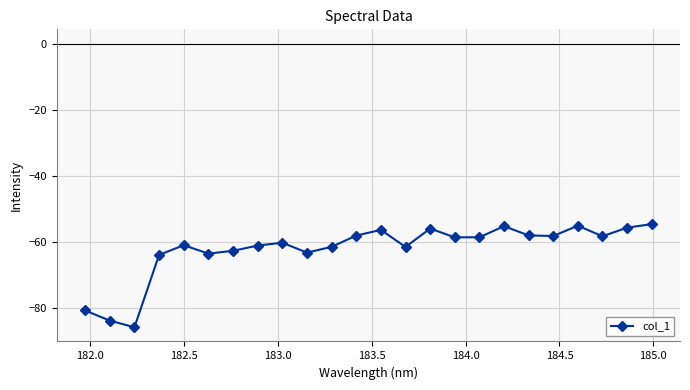

How many lines are shown in the chart?

1